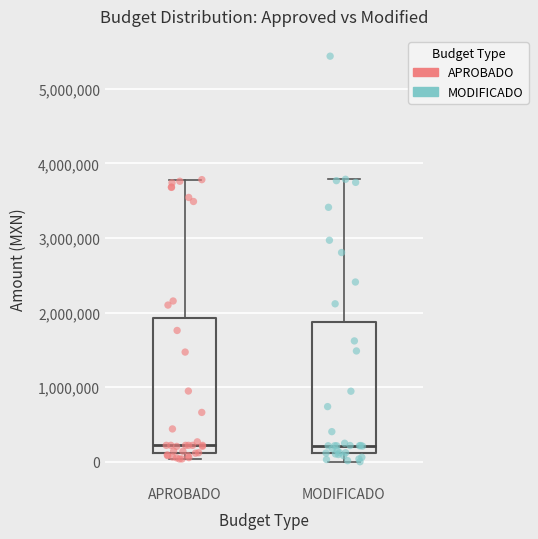

Where does the upper whisker of the box for APROBADO end on the y-axis? The values are not printed on the chart, so give them approximately, as read against the axis.

3800000